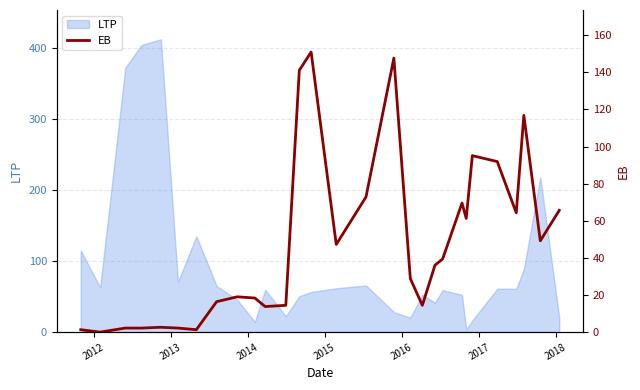

What is the difference between the maximum and minimum values?

150.9